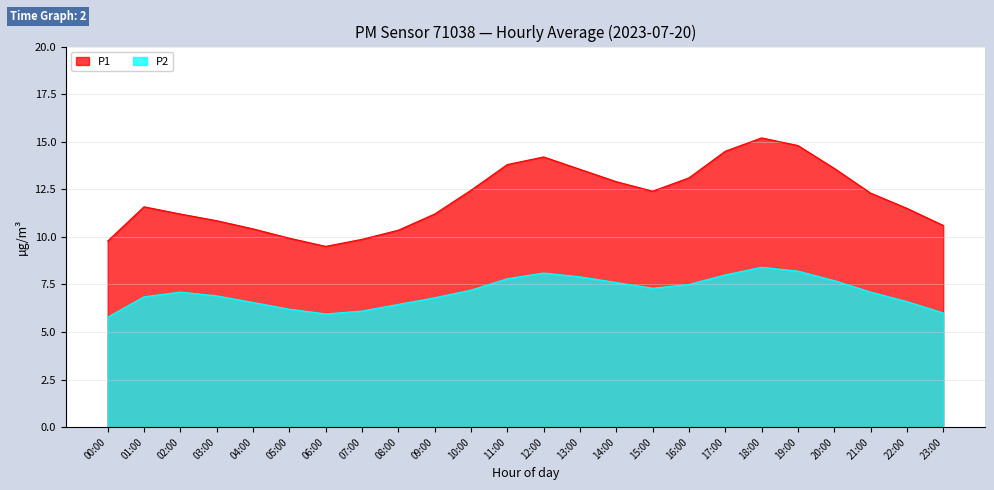

Reading left to right, list all the values displayed in this chart.

P1: 00:00=9.8	01:00=11.6	02:00=11.2	03:00=10.8	04:00=10.4	05:00=9.9	06:00=9.5	07:00=9.9	08:00=10.3	09:00=11.2	10:00=12.4	11:00=13.8	12:00=14.2	13:00=13.6	14:00=12.9	15:00=12.4	16:00=13.1	17:00=14.5	18:00=15.2	19:00=14.8	20:00=13.6	21:00=12.3	22:00=11.5	23:00=10.6
P2: 00:00=5.8	01:00=6.8	02:00=7.1	03:00=6.9	04:00=6.5	05:00=6.2	06:00=6.0	07:00=6.1	08:00=6.5	09:00=6.8	10:00=7.2	11:00=7.8	12:00=8.1	13:00=7.9	14:00=7.6	15:00=7.3	16:00=7.5	17:00=8.0	18:00=8.4	19:00=8.2	20:00=7.7	21:00=7.1	22:00=6.6	23:00=6.0